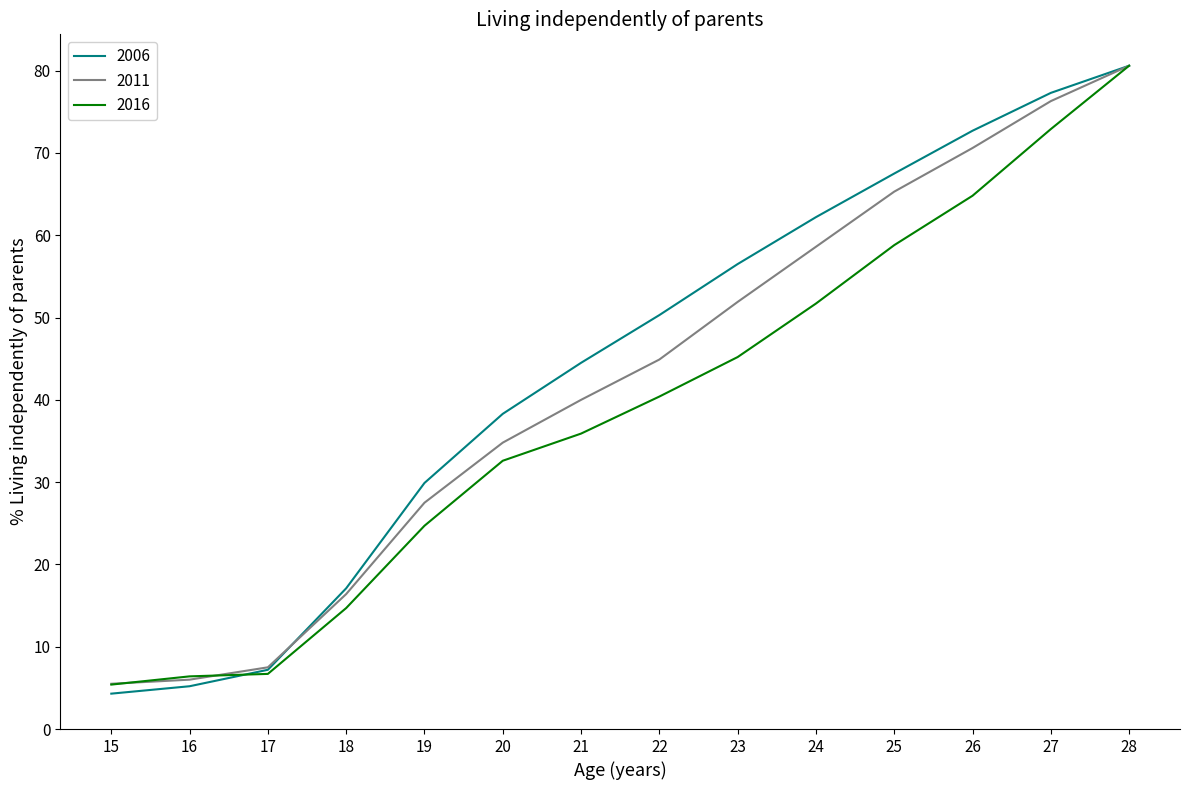

How many distinct data groups are displayed?

3